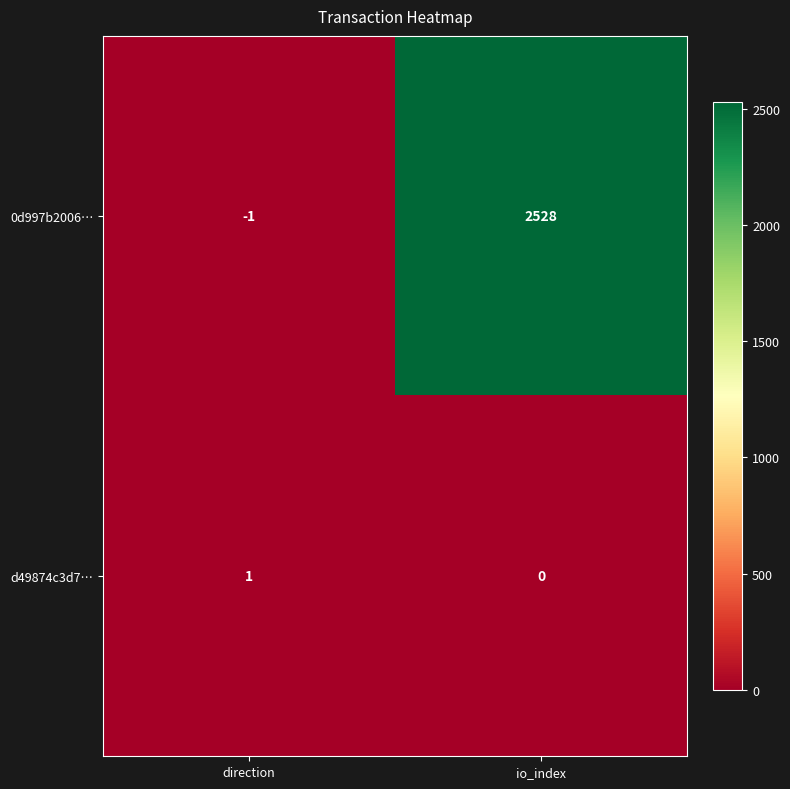

List the labels in order of 0d997b2006… value, smallest first.

direction, io_index